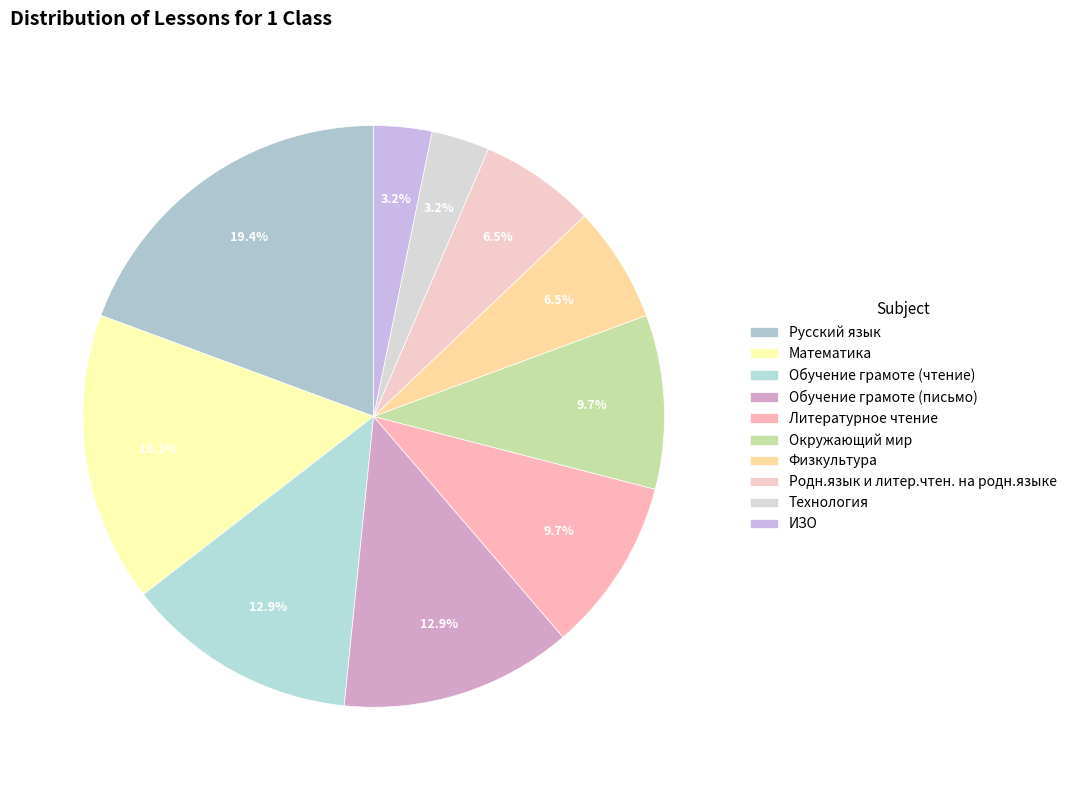

What is the smallest slice in the pie chart?

Технология